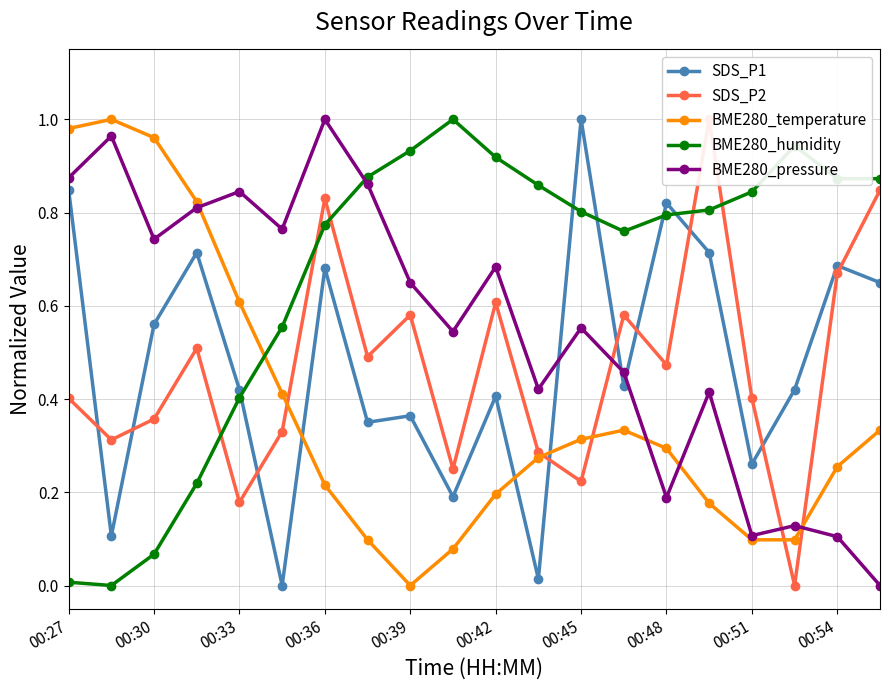

True or false: SDS_P1 has more than 0 interior local peaks.

True